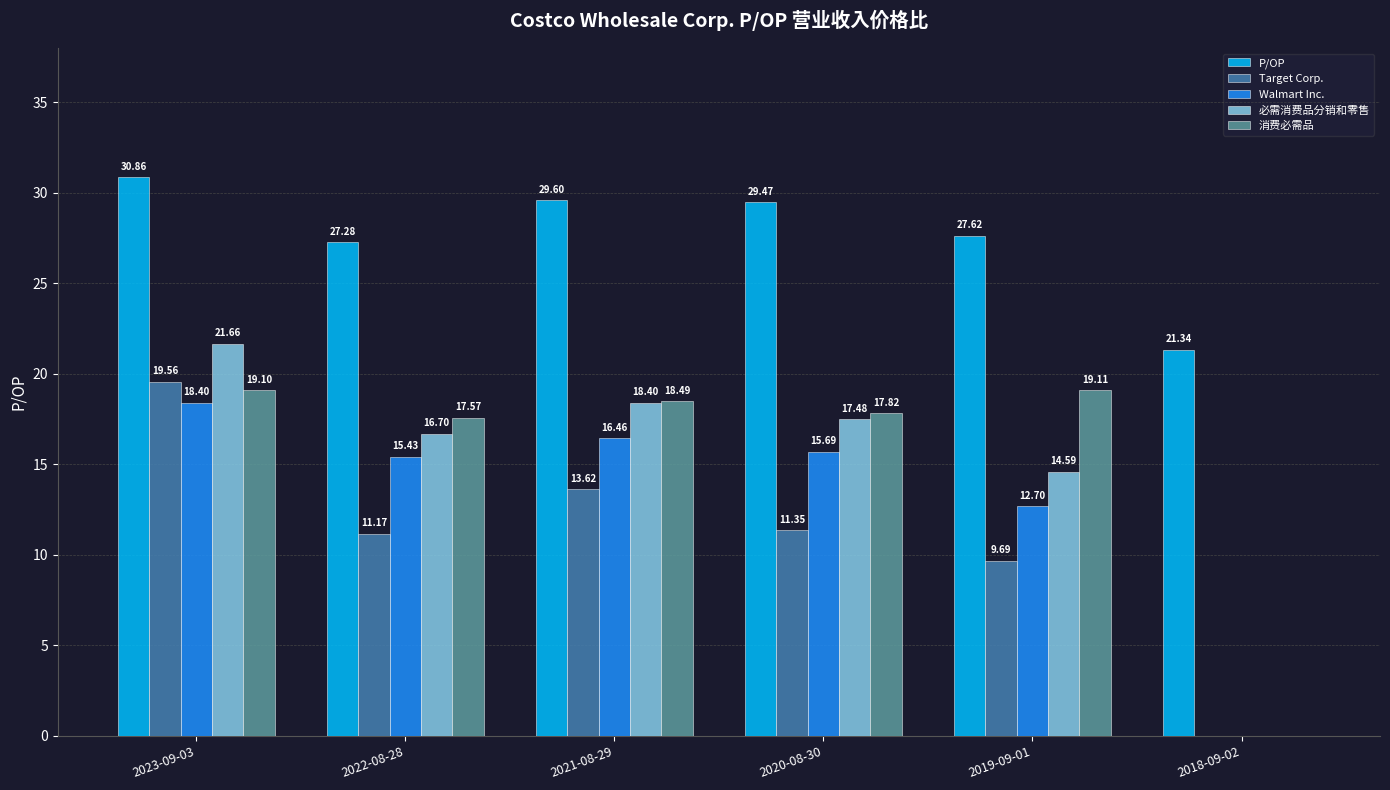

What is the difference between the 必需消费品分销和零售 values at 2020-08-30 and 2022-08-28?

0.8